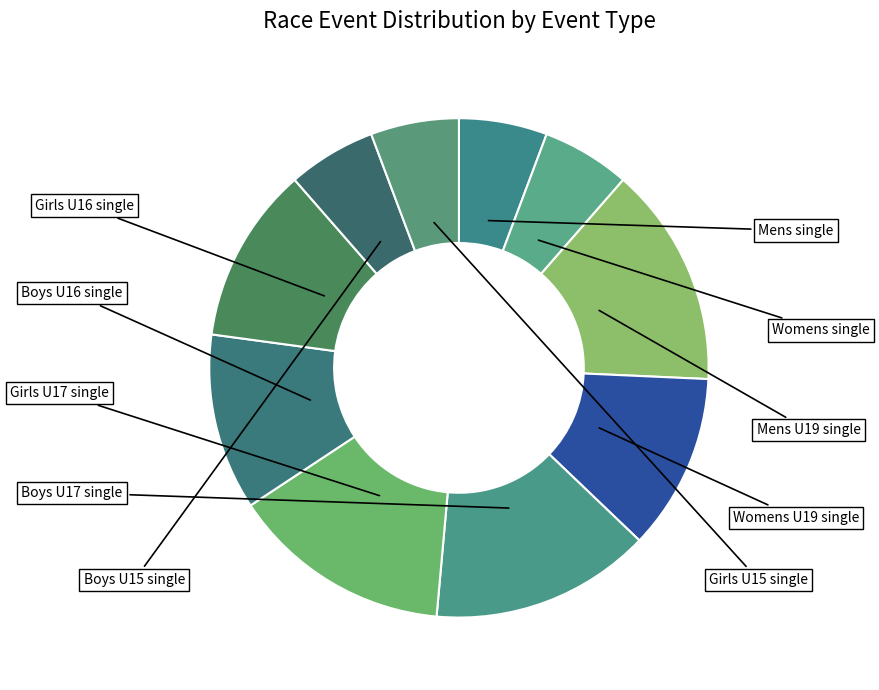

How many segments does this pie chart have?

10